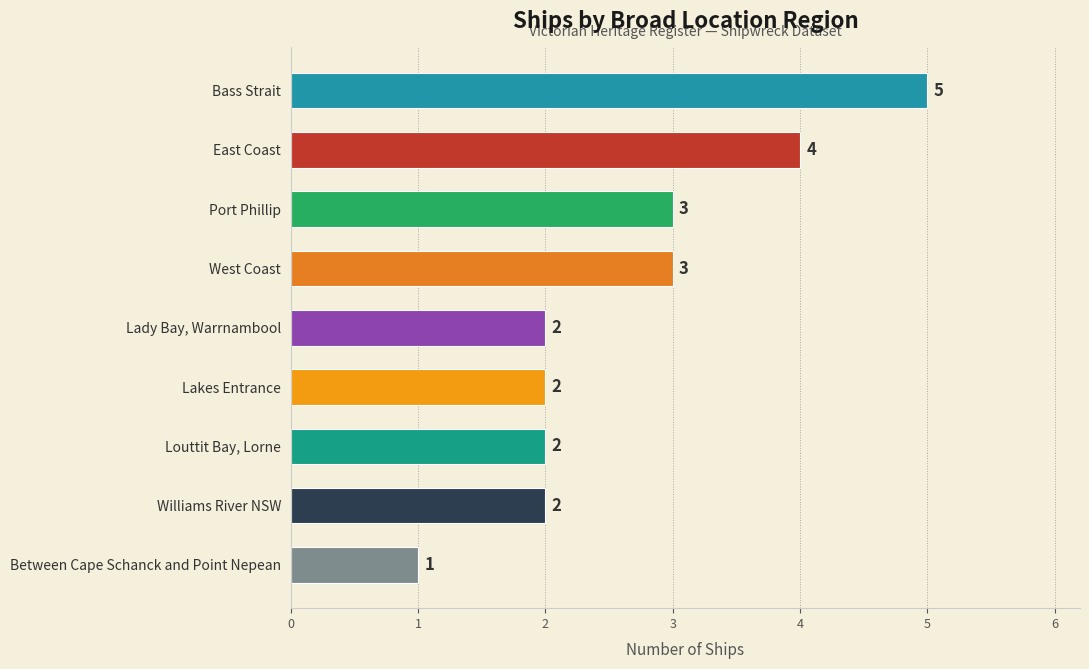

Reading top to bottom, transcribe all the data shown in this chart.

Bass Strait=5	East Coast=4	Port Phillip=3	West Coast=3	Lady Bay, Warrnambool=2	Lakes Entrance=2	Louttit Bay, Lorne=2	Williams River NSW=2	Between Cape Schanck and Point Nepean=1